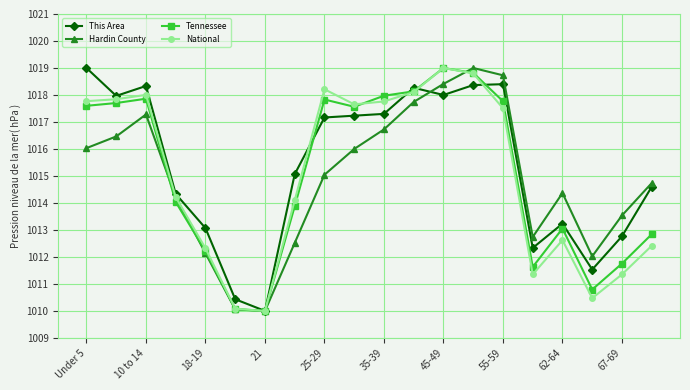

What is the minimum value for Tennessee?

1010.0